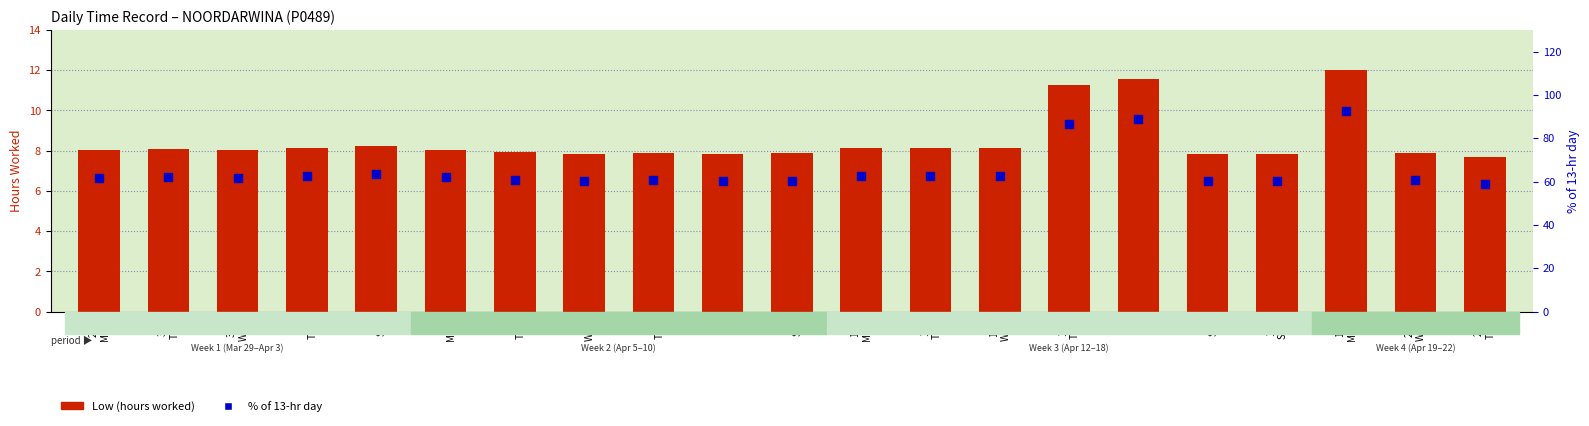

Which series has the largest total across all categories?

% of 13-hr day